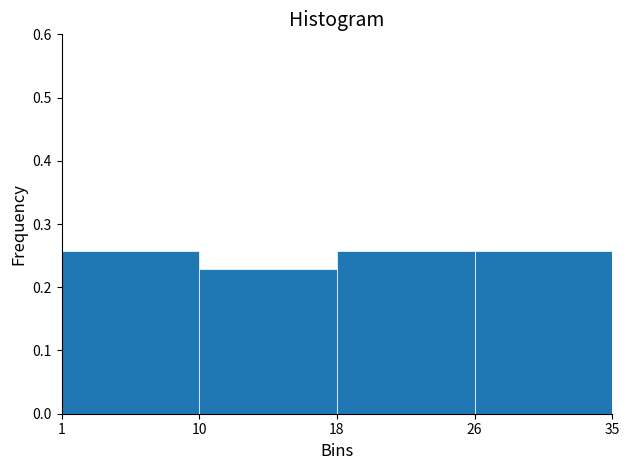

How many values are between 0 and 1?

4